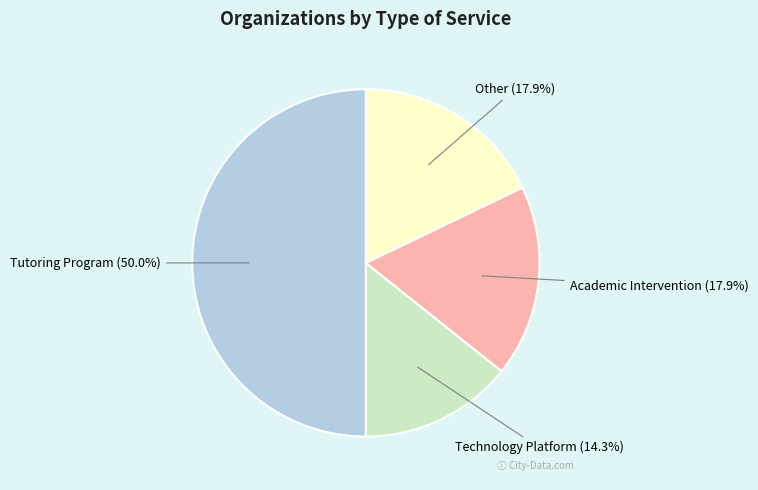

To the nearest percent, what is the combined percentage of Technology Platform and Tutoring Program?

64%